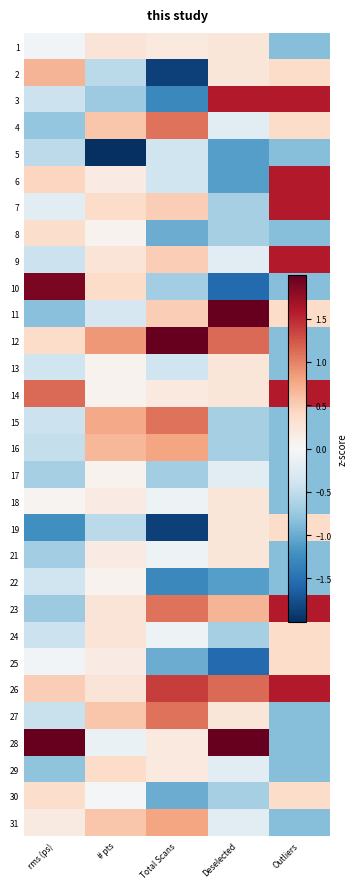

Reading left to right, what are all the values shown in this chart?

1: rms (ps)=-0.1	# pts=0.3	Total Scans=0.2	Deselected=0.2	Outliers=-0.9
2: rms (ps)=0.7	# pts=-0.5	Total Scans=-1.9	Deselected=0.2	Outliers=0.4
3: rms (ps)=-0.4	# pts=-0.7	Total Scans=-1.3	Deselected=1.6	Outliers=1.6
4: rms (ps)=-0.8	# pts=0.6	Total Scans=1.1	Deselected=-0.2	Outliers=0.4
5: rms (ps)=-0.5	# pts=-5.0	Total Scans=-0.4	Deselected=-1.1	Outliers=-0.9
6: rms (ps)=0.4	# pts=0.2	Total Scans=-0.4	Deselected=-1.1	Outliers=1.6
7: rms (ps)=-0.2	# pts=0.4	Total Scans=0.5	Deselected=-0.7	Outliers=1.6
8: rms (ps)=0.4	# pts=0.1	Total Scans=-1.0	Deselected=-0.7	Outliers=-0.9
9: rms (ps)=-0.4	# pts=0.3	Total Scans=0.5	Deselected=-0.2	Outliers=1.6
10: rms (ps)=1.9	# pts=0.4	Total Scans=-0.7	Deselected=-1.6	Outliers=-0.9
11: rms (ps)=-0.8	# pts=-0.3	Total Scans=0.5	Deselected=2.9	Outliers=0.4
12: rms (ps)=0.4	# pts=0.9	Total Scans=2.6	Deselected=1.1	Outliers=-0.9
13: rms (ps)=-0.4	# pts=0.1	Total Scans=-0.4	Deselected=0.2	Outliers=-0.9
14: rms (ps)=1.1	# pts=0.1	Total Scans=0.2	Deselected=0.2	Outliers=1.6
15: rms (ps)=-0.4	# pts=0.8	Total Scans=1.1	Deselected=-0.7	Outliers=-0.9
16: rms (ps)=-0.5	# pts=0.7	Total Scans=0.8	Deselected=-0.7	Outliers=-0.9
17: rms (ps)=-0.7	# pts=0.1	Total Scans=-0.7	Deselected=-0.2	Outliers=-0.9
18: rms (ps)=0.1	# pts=0.2	Total Scans=-0.1	Deselected=0.2	Outliers=-0.9
19: rms (ps)=-1.2	# pts=-0.5	Total Scans=-1.9	Deselected=0.2	Outliers=0.4
21: rms (ps)=-0.7	# pts=0.2	Total Scans=-0.1	Deselected=0.2	Outliers=-0.9
22: rms (ps)=-0.4	# pts=0.1	Total Scans=-1.3	Deselected=-1.1	Outliers=-0.9
23: rms (ps)=-0.7	# pts=0.3	Total Scans=1.1	Deselected=0.7	Outliers=1.6
24: rms (ps)=-0.4	# pts=0.3	Total Scans=-0.1	Deselected=-0.7	Outliers=0.4
25: rms (ps)=-0.1	# pts=0.2	Total Scans=-1.0	Deselected=-1.6	Outliers=0.4
26: rms (ps)=0.5	# pts=0.3	Total Scans=1.4	Deselected=1.1	Outliers=1.6
27: rms (ps)=-0.4	# pts=0.6	Total Scans=1.1	Deselected=0.2	Outliers=-0.9
28: rms (ps)=4.1	# pts=-0.1	Total Scans=0.2	Deselected=2.0	Outliers=-0.9
29: rms (ps)=-0.8	# pts=0.4	Total Scans=0.2	Deselected=-0.2	Outliers=-0.9
30: rms (ps)=0.3	# pts=-0.0	Total Scans=-1.0	Deselected=-0.7	Outliers=0.4
31: rms (ps)=0.2	# pts=0.6	Total Scans=0.8	Deselected=-0.2	Outliers=-0.9